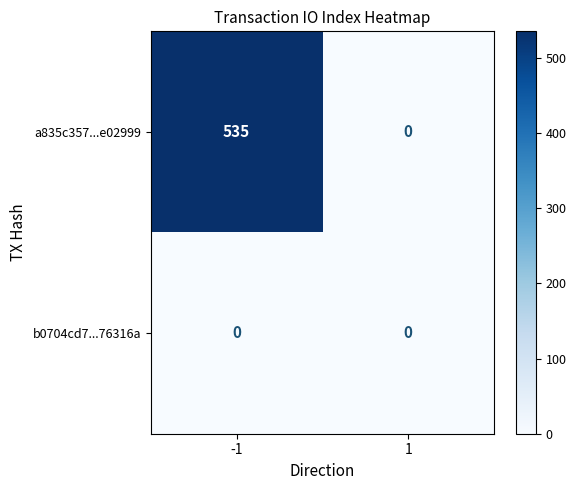

The value of a835c357...e02999 at 1 is 370. True or false?

False